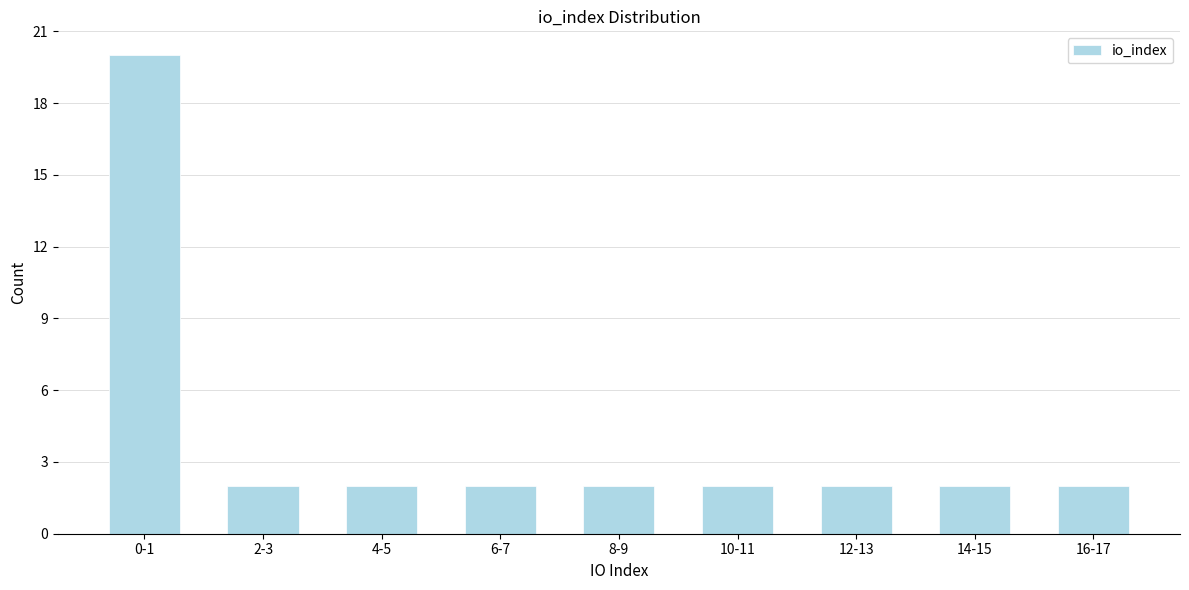

Reading left to right, list all the values displayed in this chart.

20	2	2	2	2	2	2	2	2